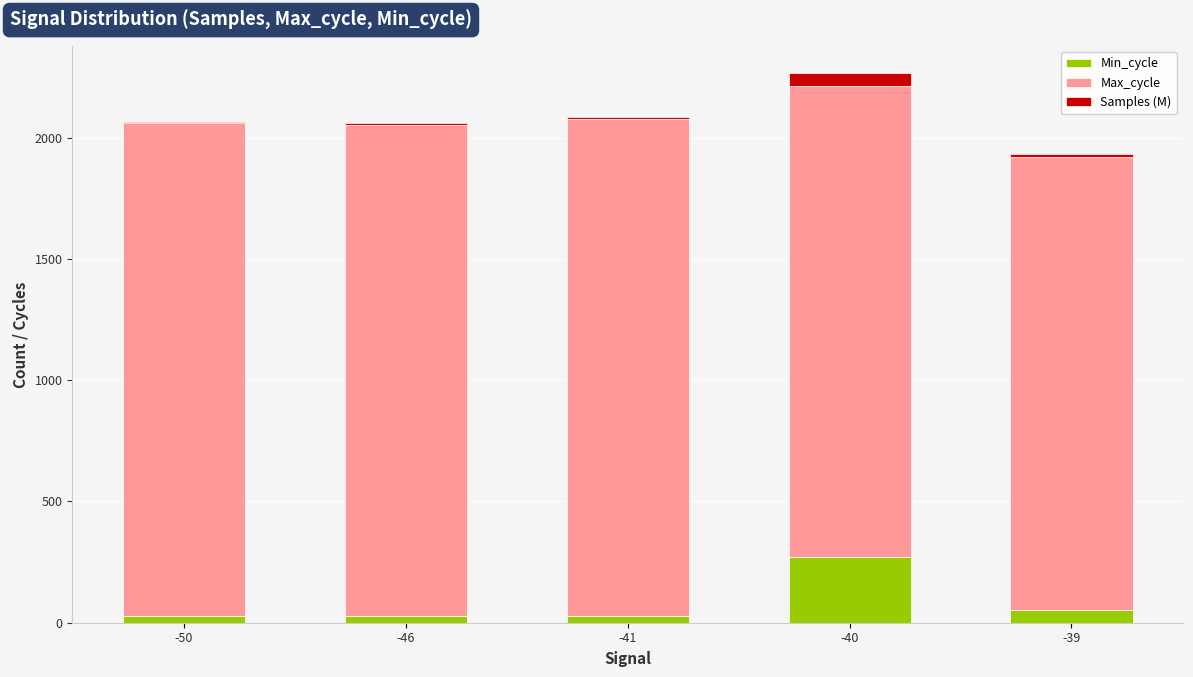

What is the total value across all series at -40?

2265.2